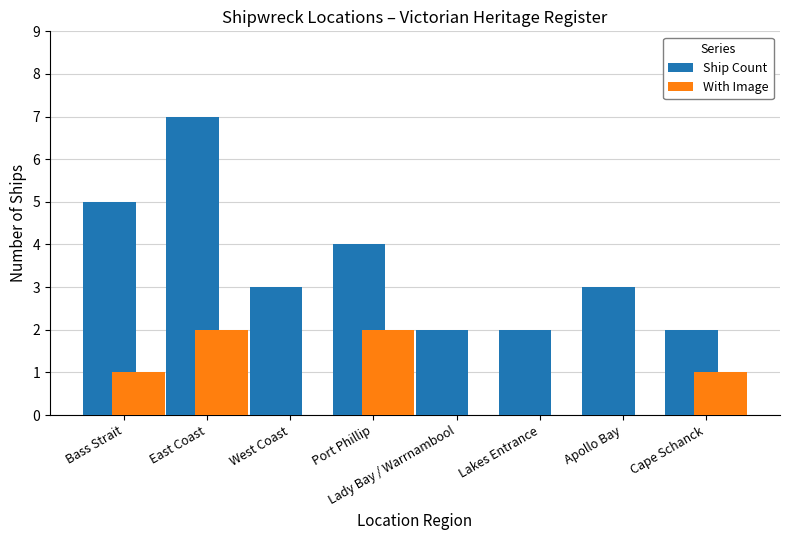

At which category is the sum across all series the highest?

East Coast